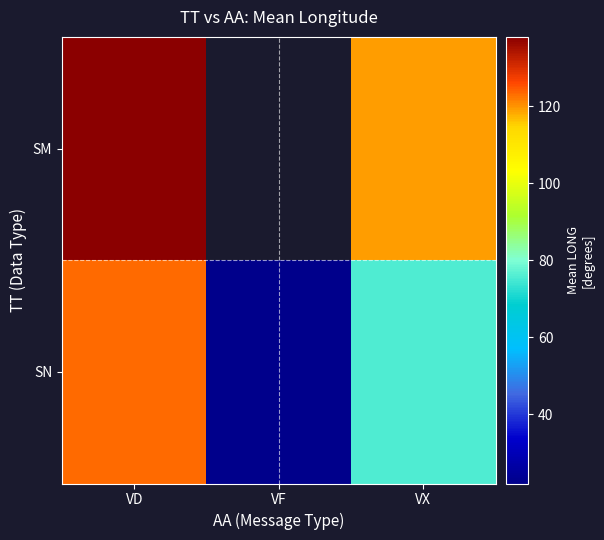

Where is SN nearest to the value 72?

VX